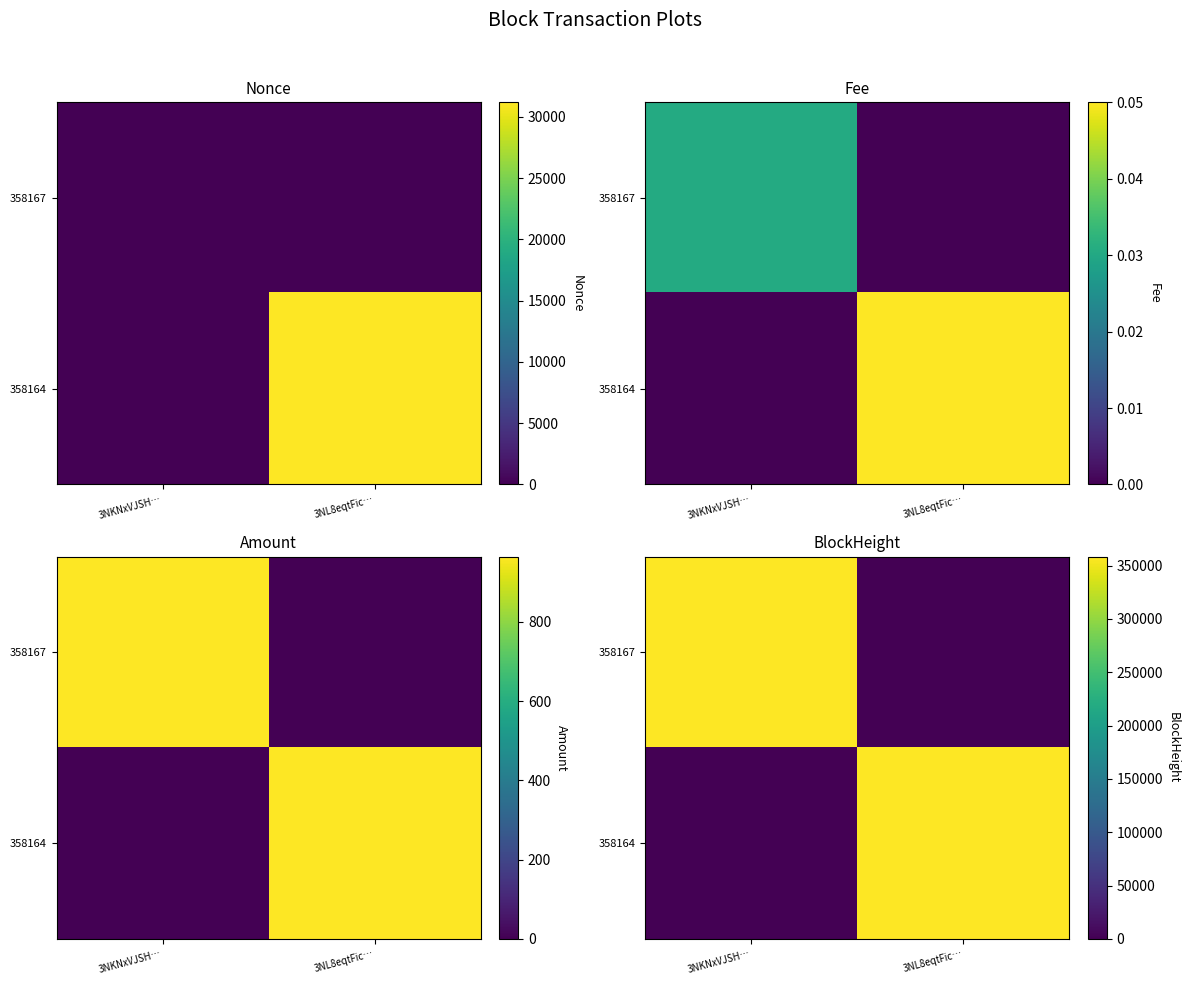

What is the sum of the 358164 values at 3NL8eqtFic… and 3NKNxVJSH…?

358164